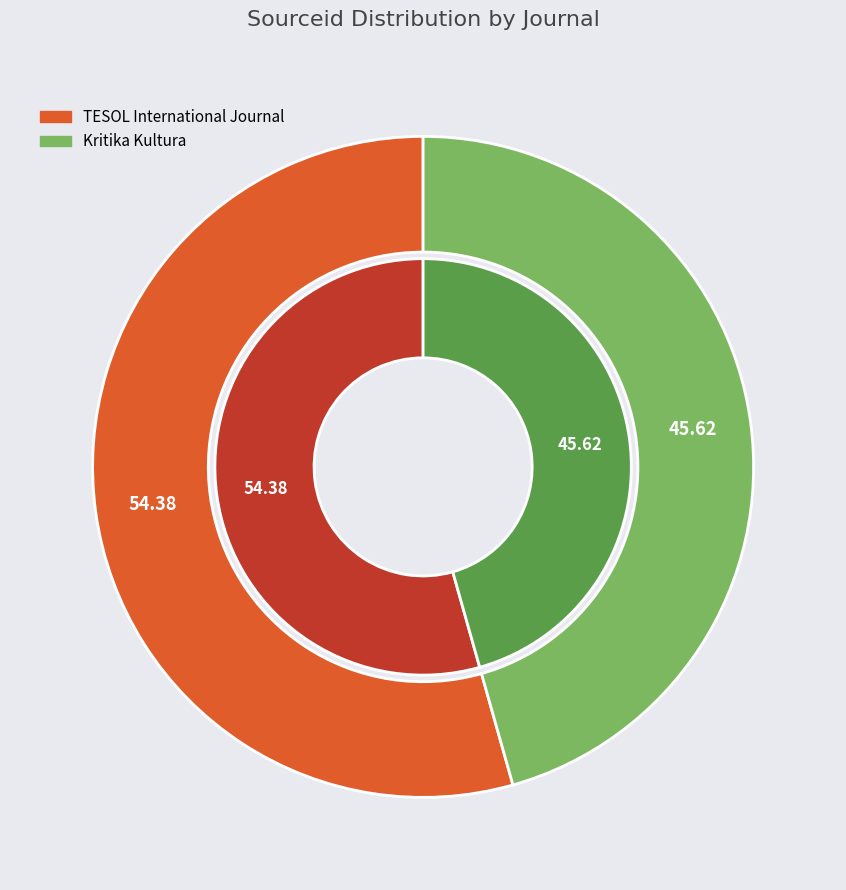

Is there any slice that represents more than half of the pie?

Yes